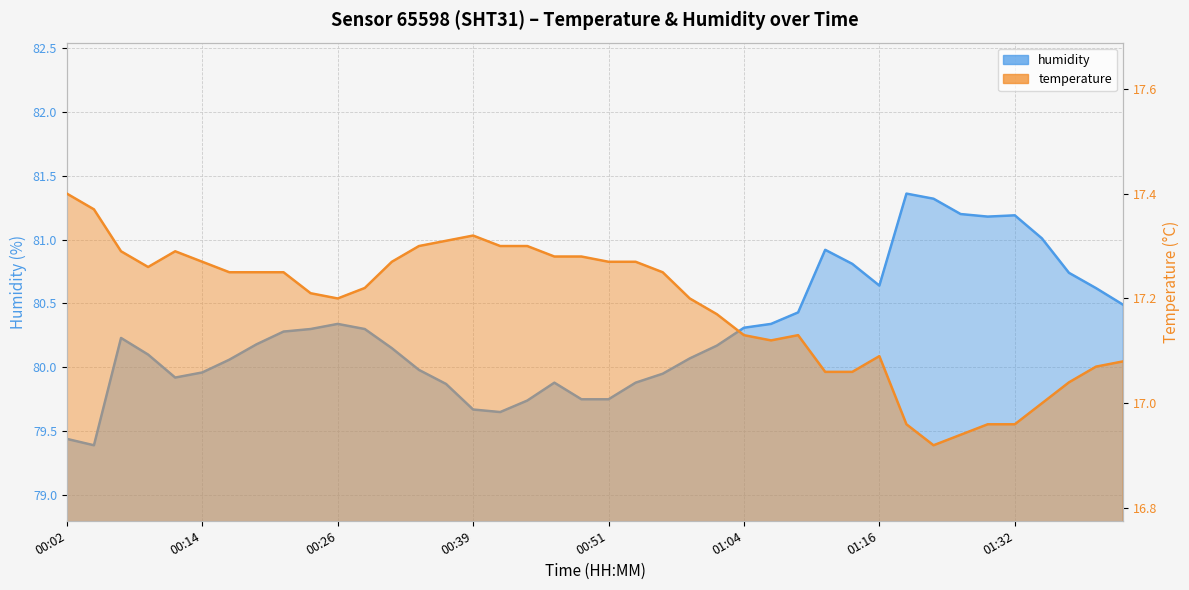

Which series has the widest spread of values?

humidity